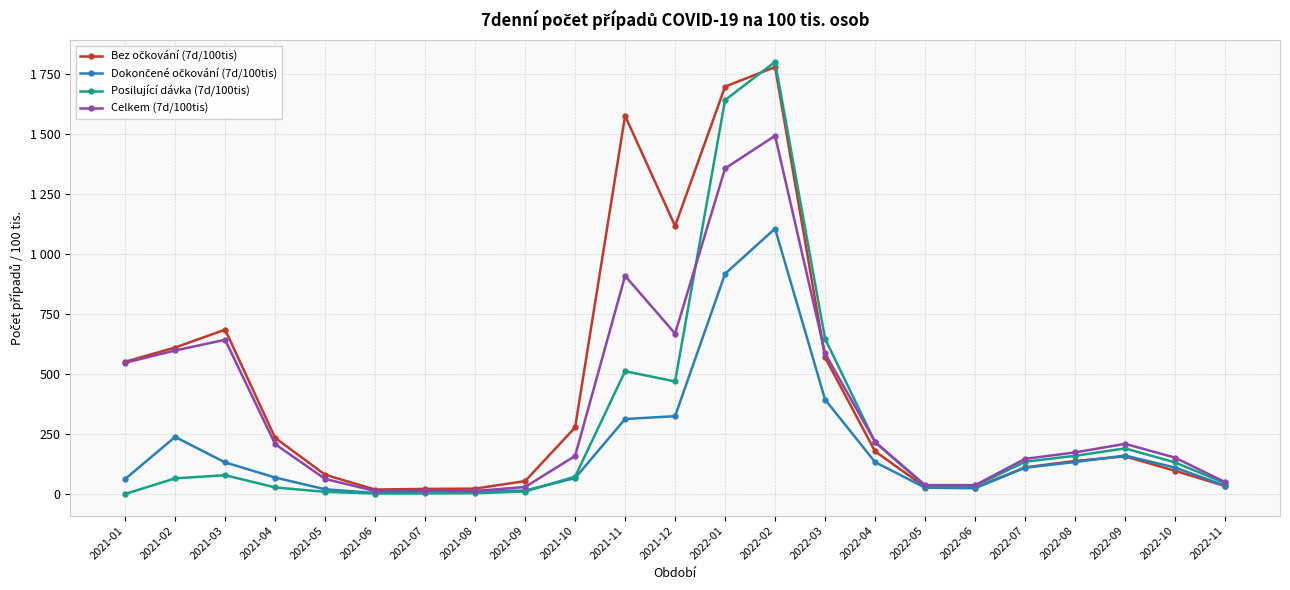

What position from the right is 2022-11?

1